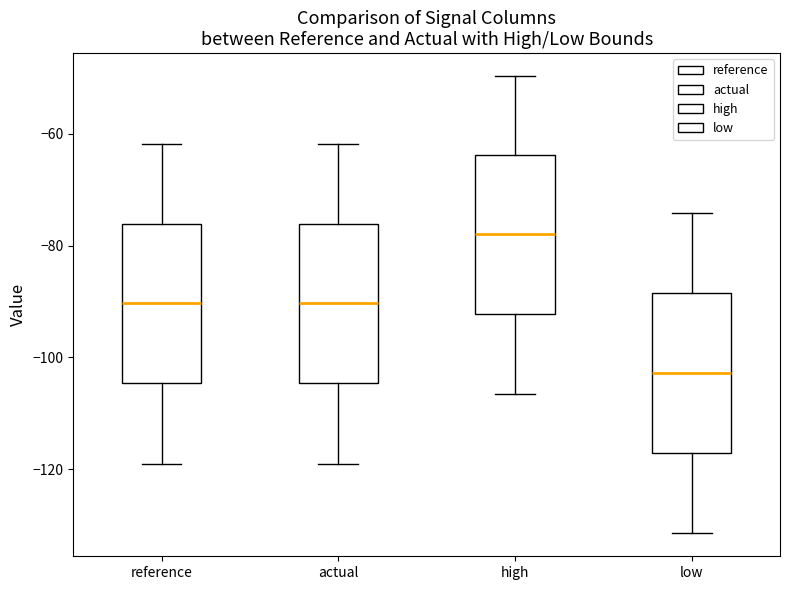

Reading left to right, transcribe this box plot: for each box, give where its median line is, the range the box spans, and where its two whiskers end, as read against the y-axis. The values are not printed on the chart, so give them approximately, as read against the axis.

reference: median -90, box -104 to -76, whiskers -120 to -62
actual: median -90, box -104 to -76, whiskers -120 to -62
high: median -78, box -92 to -64, whiskers -106 to -50
low: median -102, box -118 to -88, whiskers -132 to -74